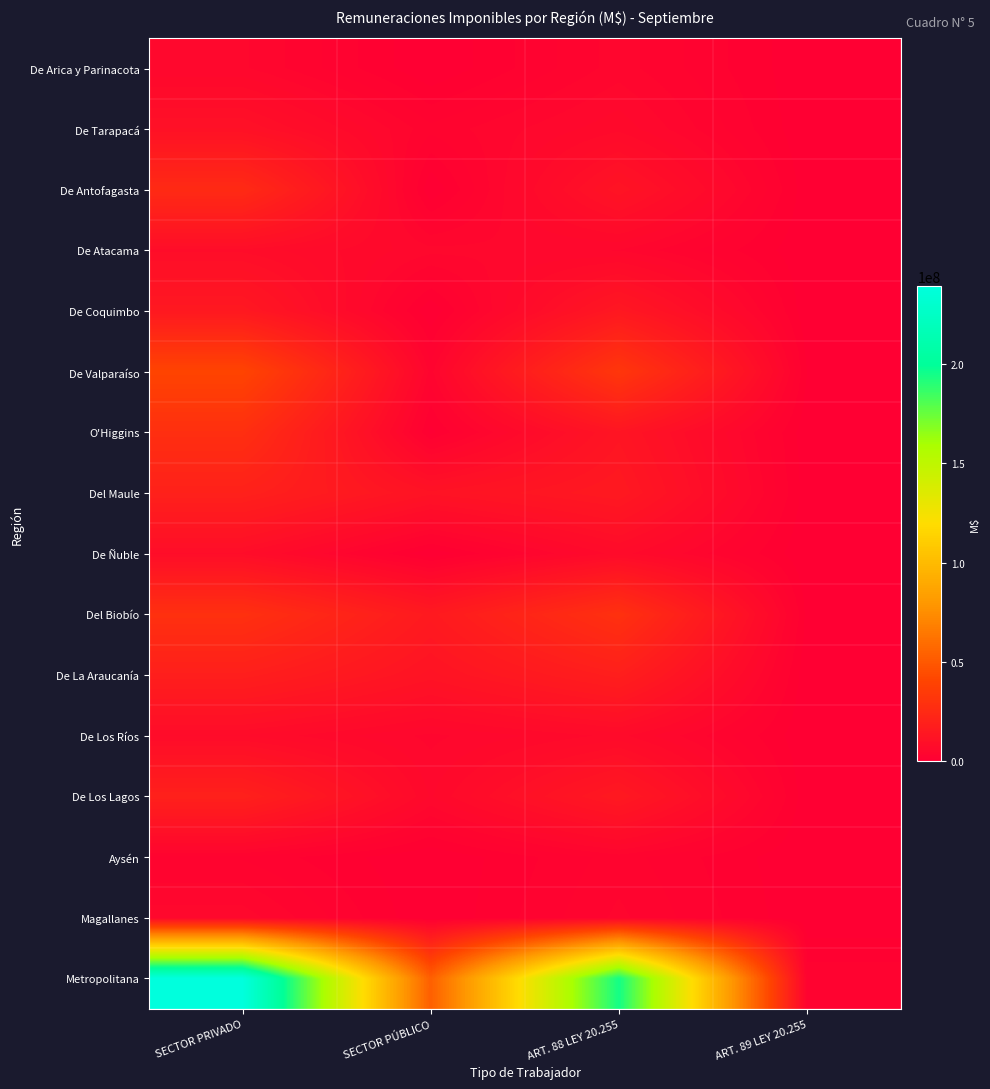

Between SECTOR PRIVADO and ART. 89 LEY 20.255, which series saw the biggest shift?

Metropolitana